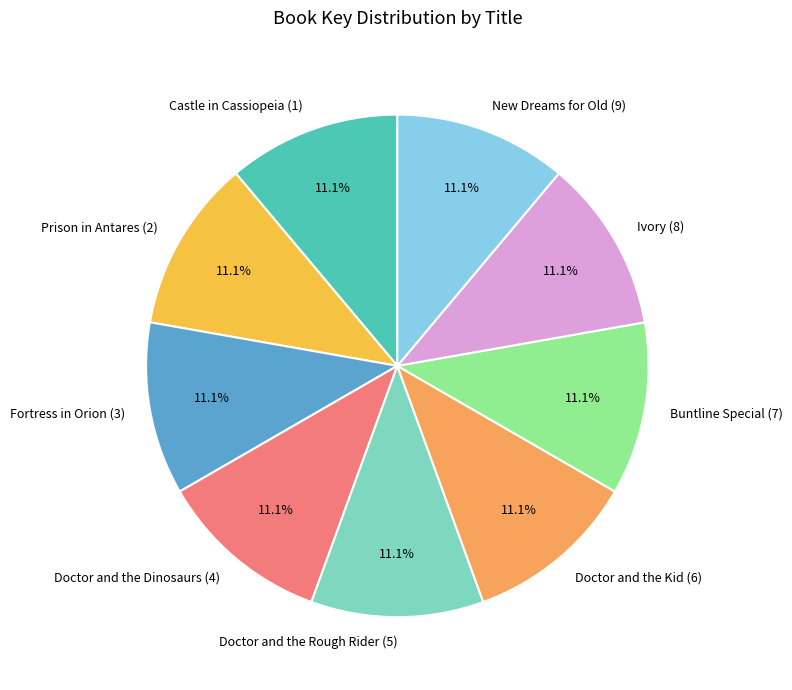

Is it true that Doctor and the Dinosaurs (4) is 23% of the pie?

False